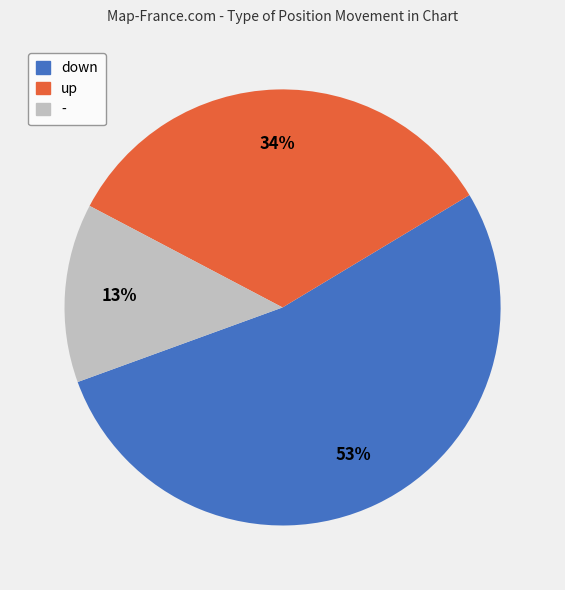

Count the number of slices in the pie.

3